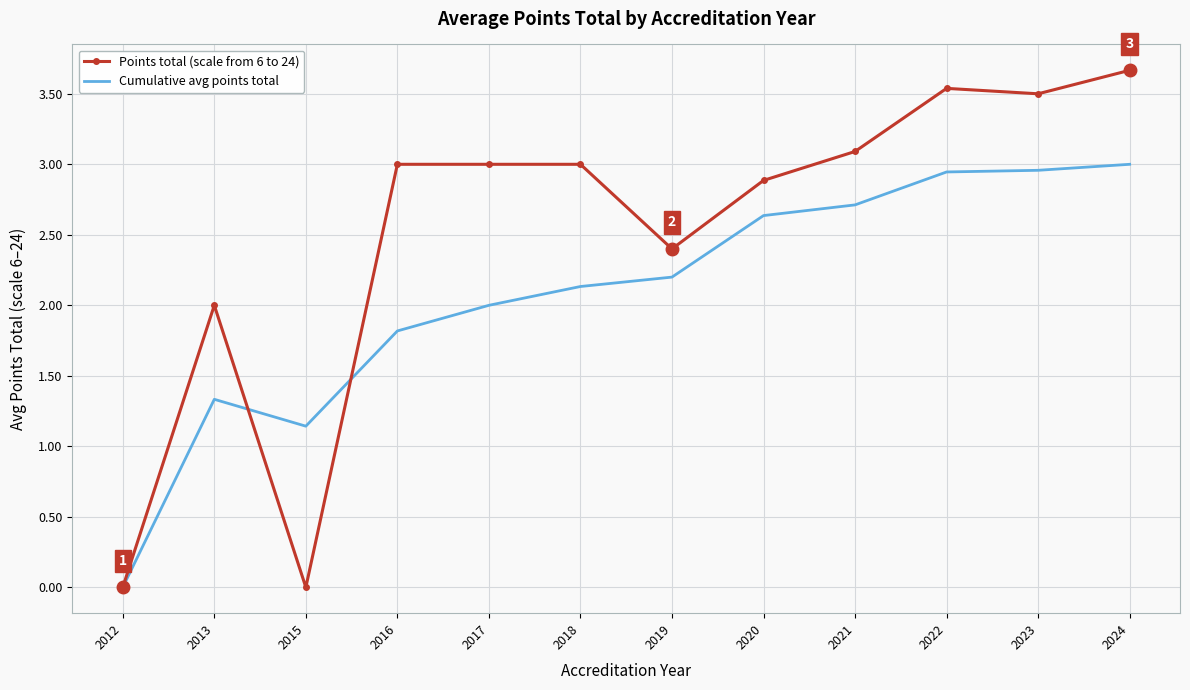

Rank the series by their maximum value, from lowest to highest.

Cumulative avg points total, Points total (scale from 6 to 24)